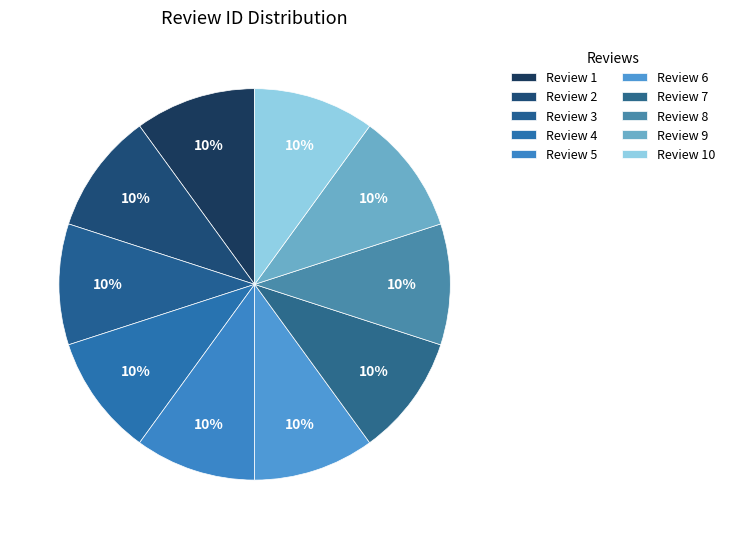

What is the smallest slice in the pie chart?

1